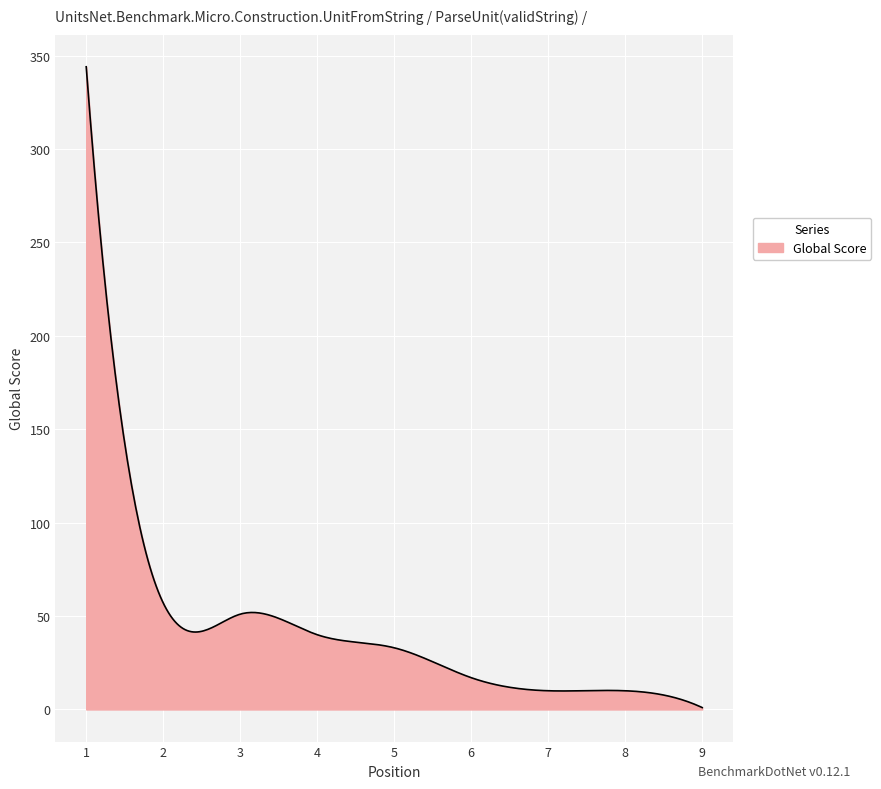

How many lines are shown in the chart?

1